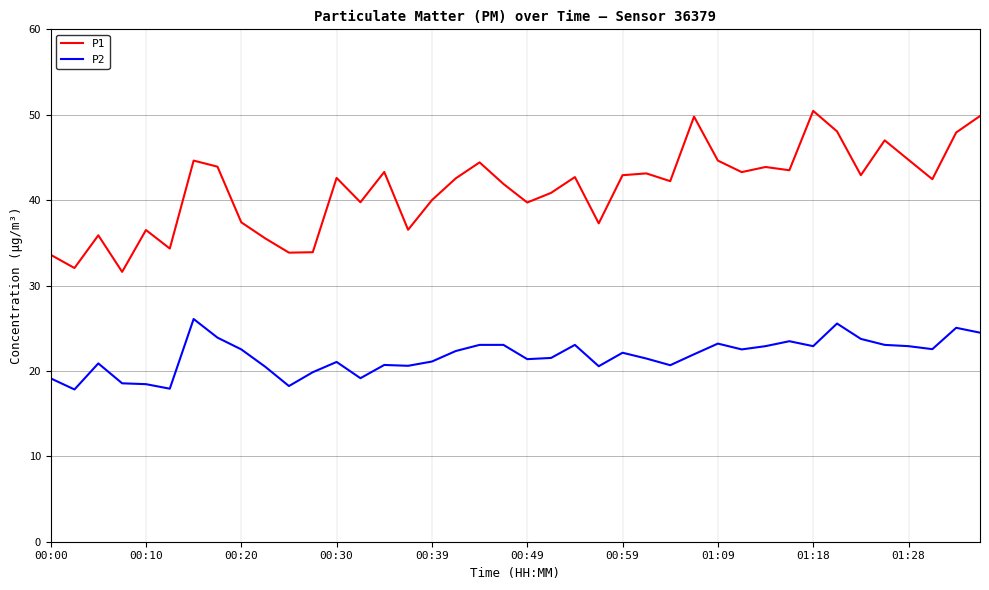

True or false: P2 and P1 cross at least once.

False